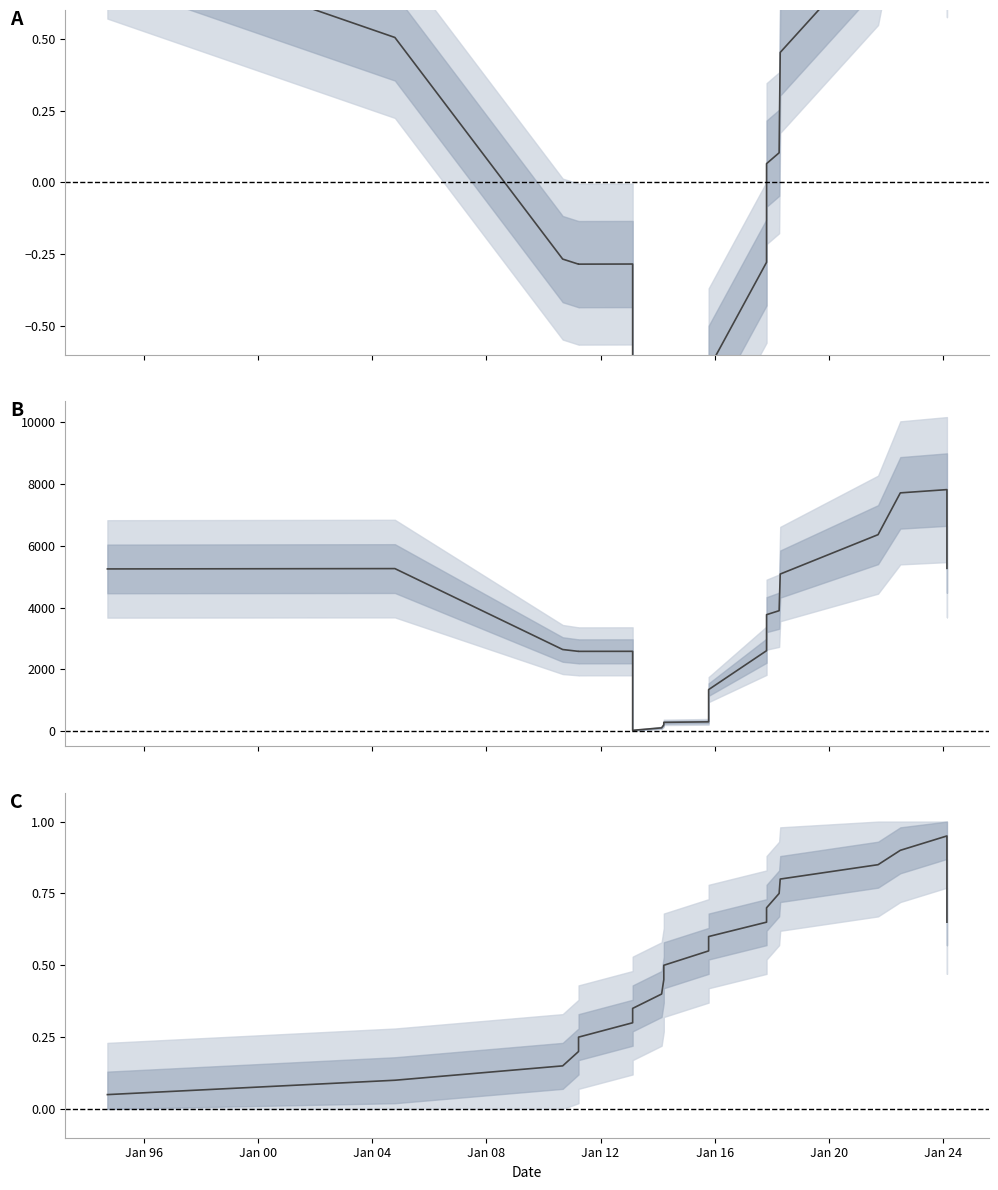

Does the chart have visible grid lines?

No